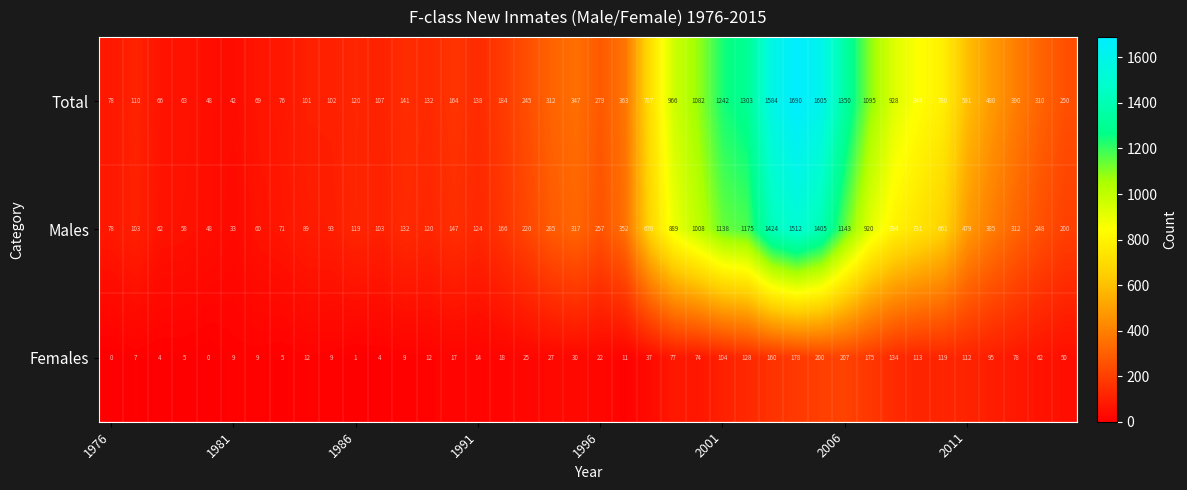

Count the number of categories in the chart.

40